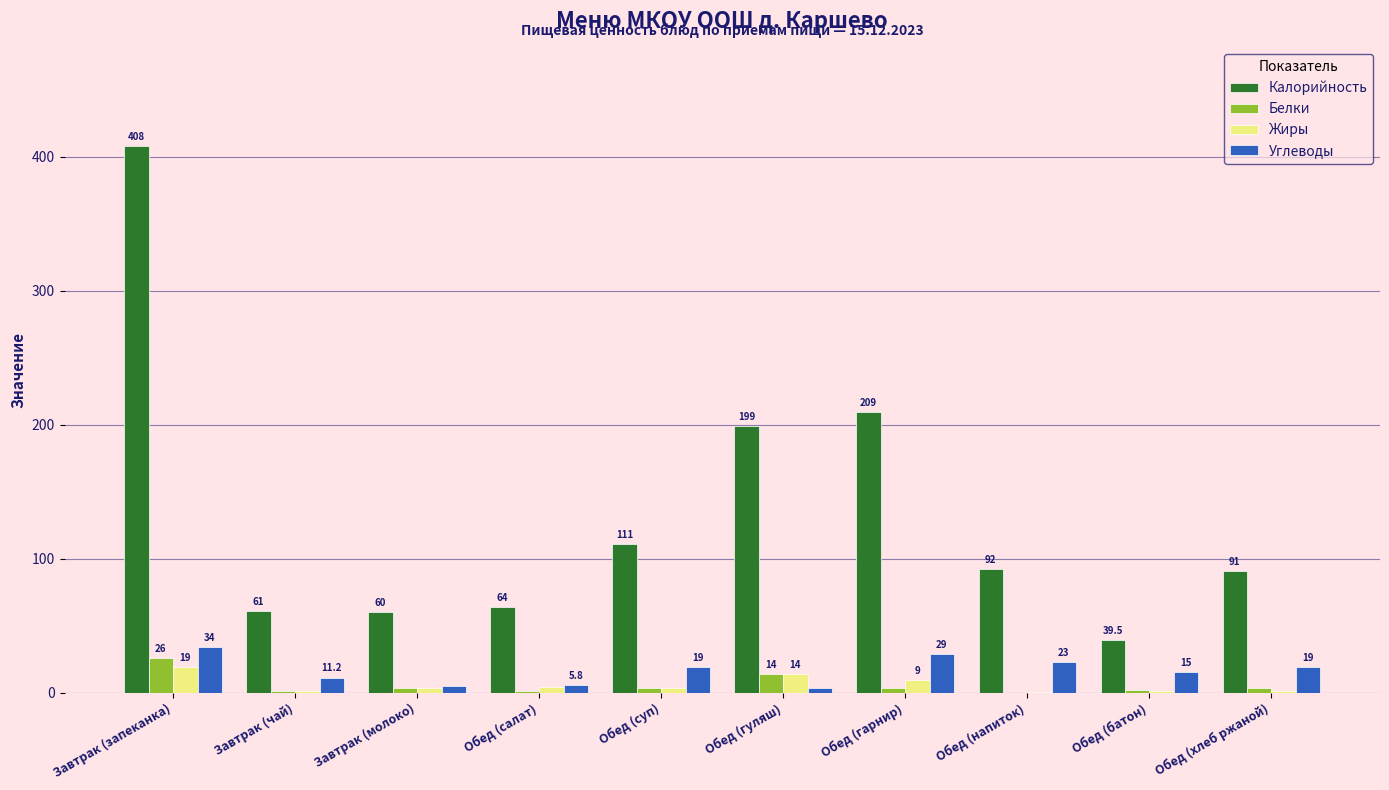

Which series has the largest total across all categories?

Калорийность